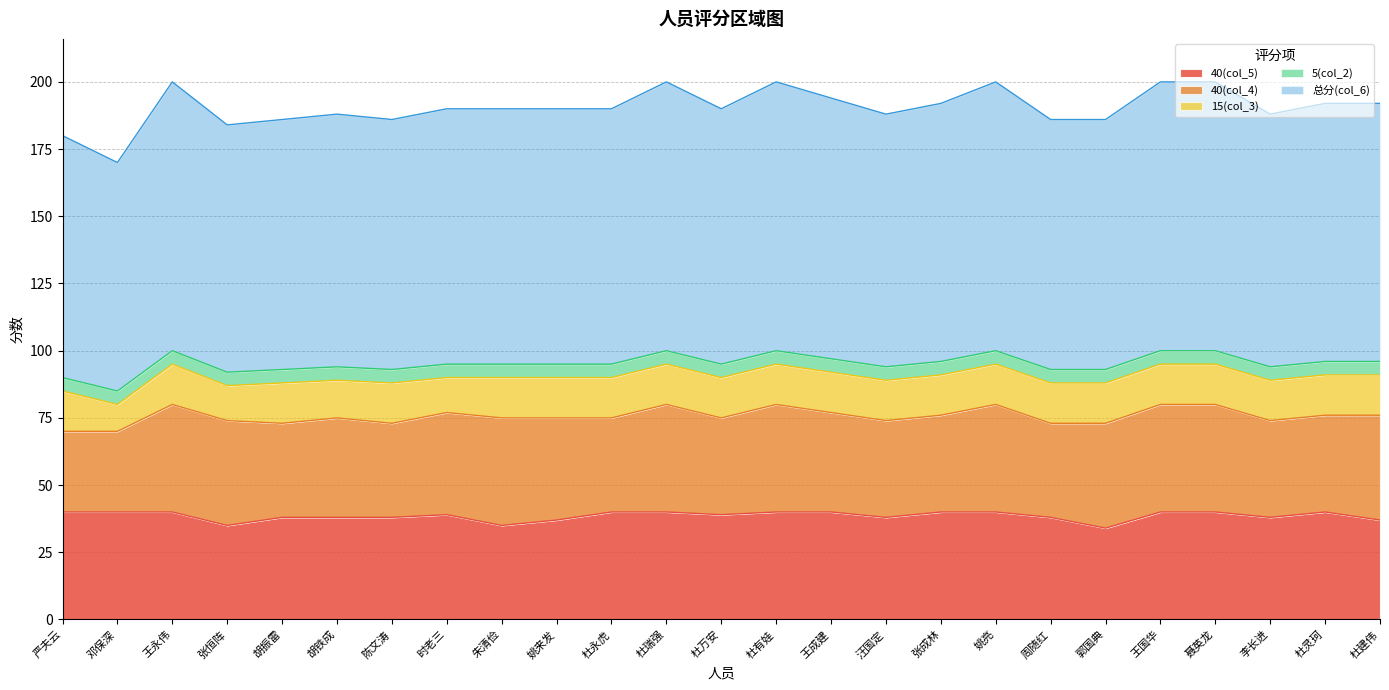

Reading right to left, extract all data points from this chart.

40(col_5): 37	40	38	40	40	34	38	40	40	38	40	40	39	40	40	37	35	39	38	38	38	35	40	40	40
40(col_4): 39	36	36	40	40	39	35	40	36	36	37	40	36	40	35	38	40	38	35	37	35	39	40	30	30
15(col_3): 15	15	15	15	15	15	15	15	15	15	15	15	15	15	15	15	15	13	15	14	15	13	15	10	15
5(col_2): 5	5	5	5	5	5	5	5	5	5	5	5	5	5	5	5	5	5	5	5	5	5	5	5	5
总分(col_6): 96	96	94	100	100	93	93	100	96	94	97	100	95	100	95	95	95	95	93	94	93	92	100	85	90